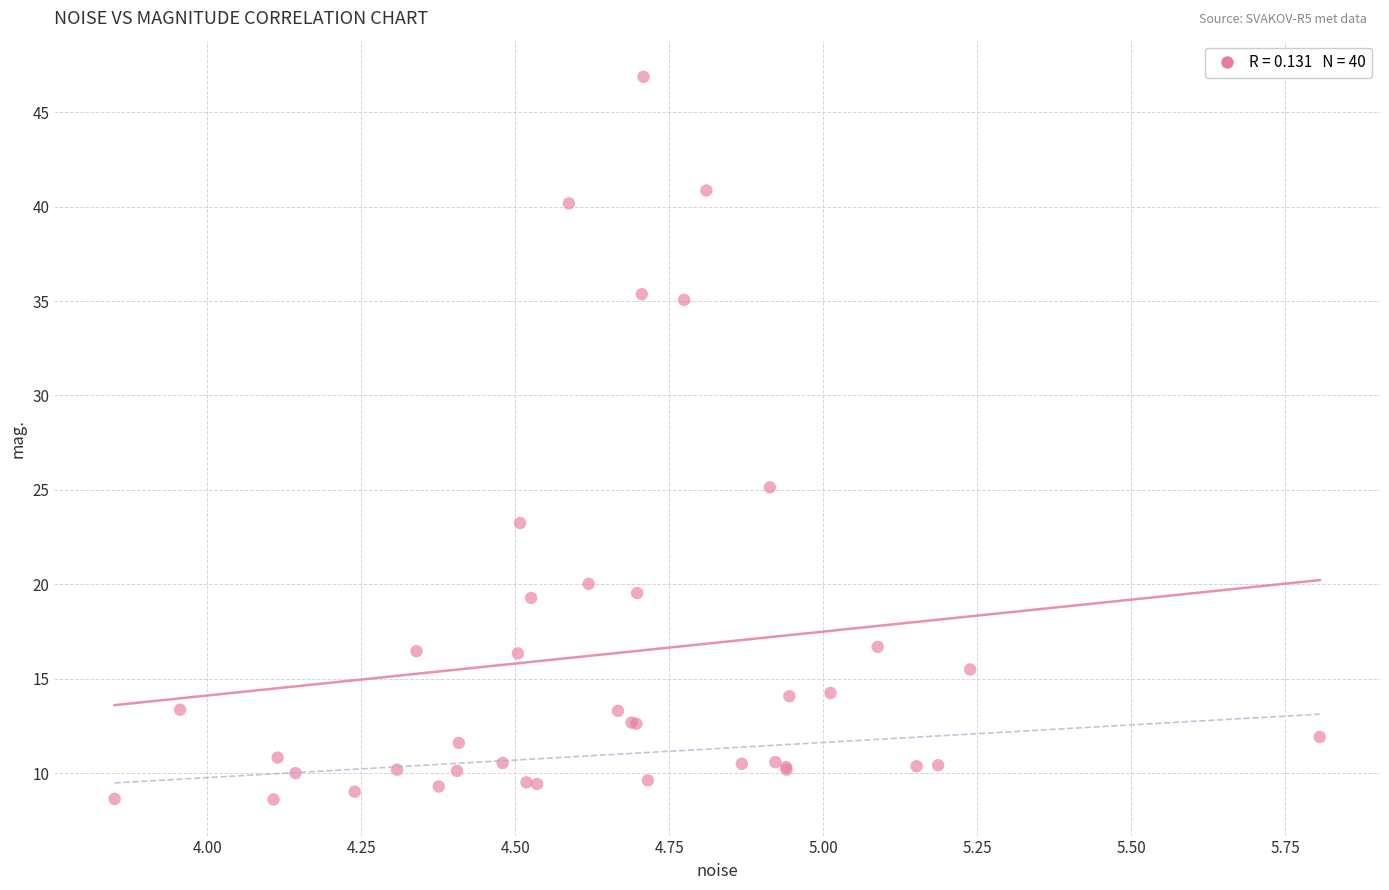

What Y value in the scatter plot is closest to 27?

25.1